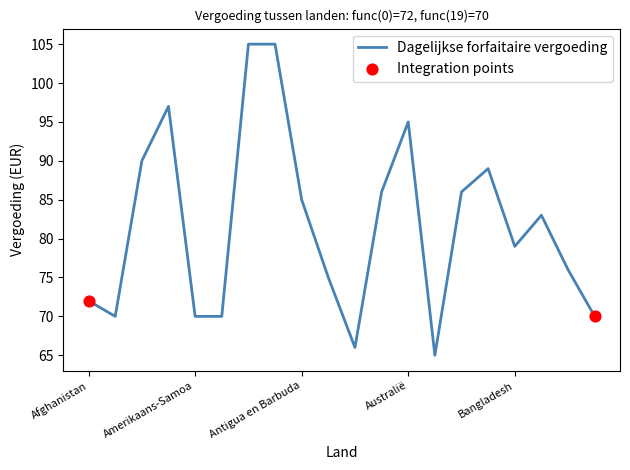

What is the greatest value displayed?

105